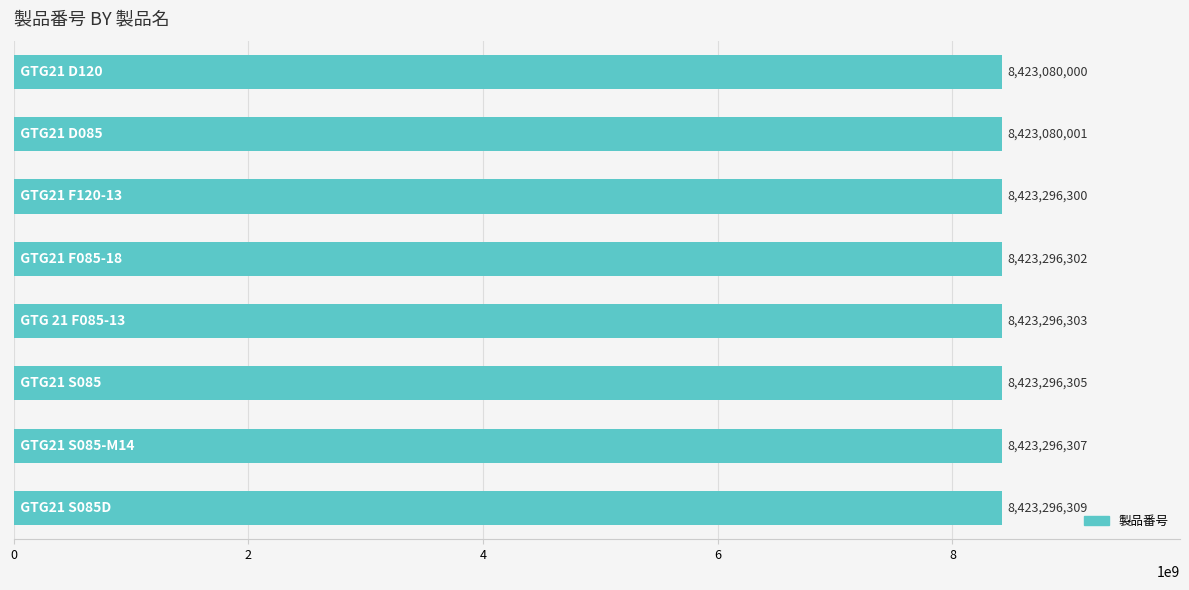

What is the difference between the maximum and minimum values?

216309